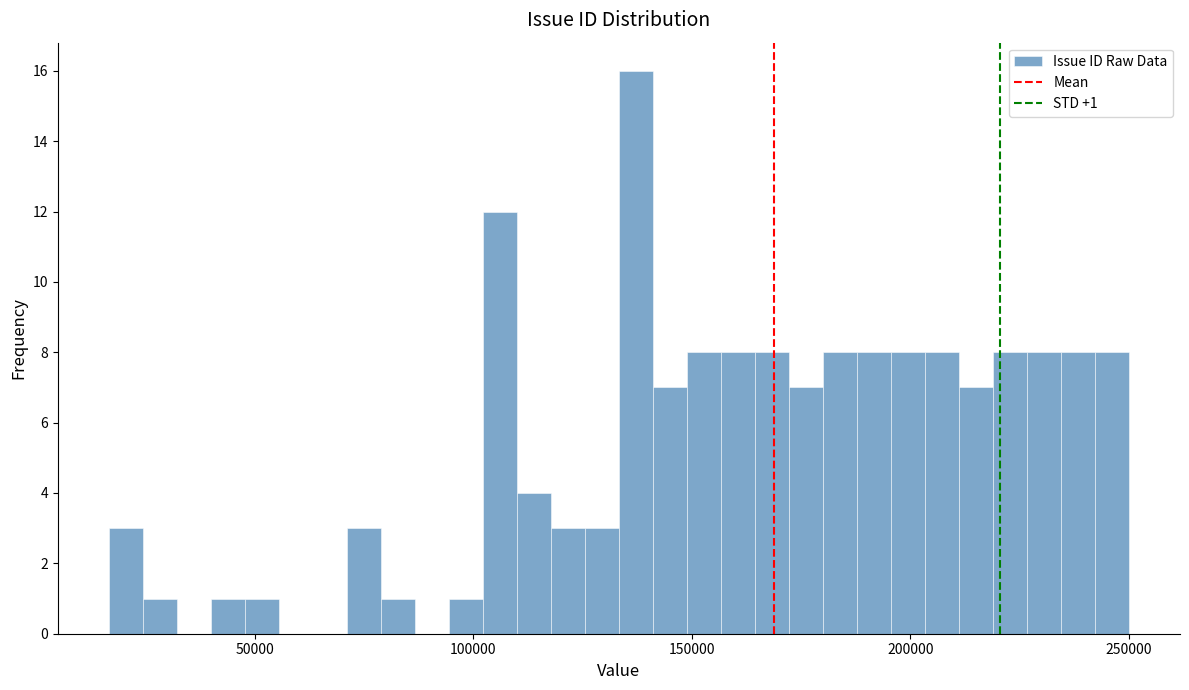

Read against the x-axis, roughly where is the centre of the tallest bar?

135000